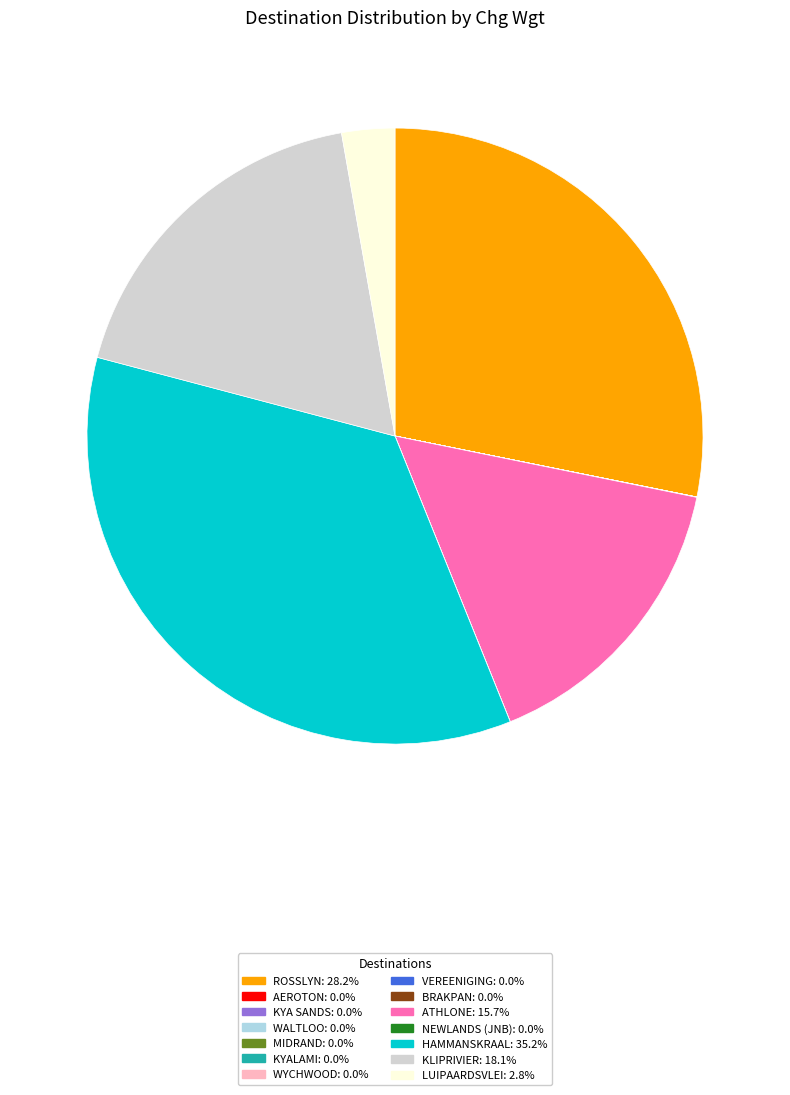

Is there a majority slice in this chart?

No